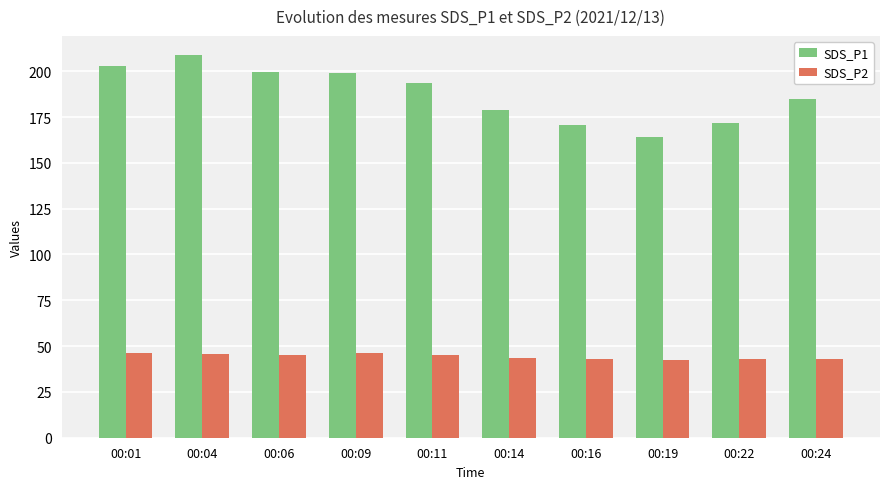

What is the total value across all series at 00:22?

214.6